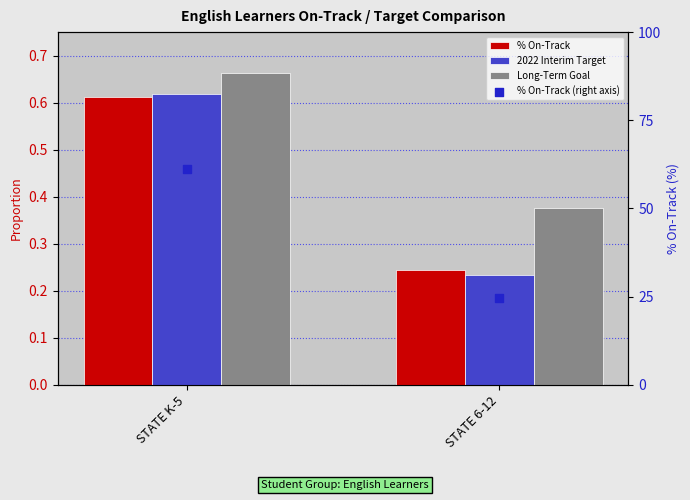

Which series contains the highest Y value?

% On-Track (right axis)